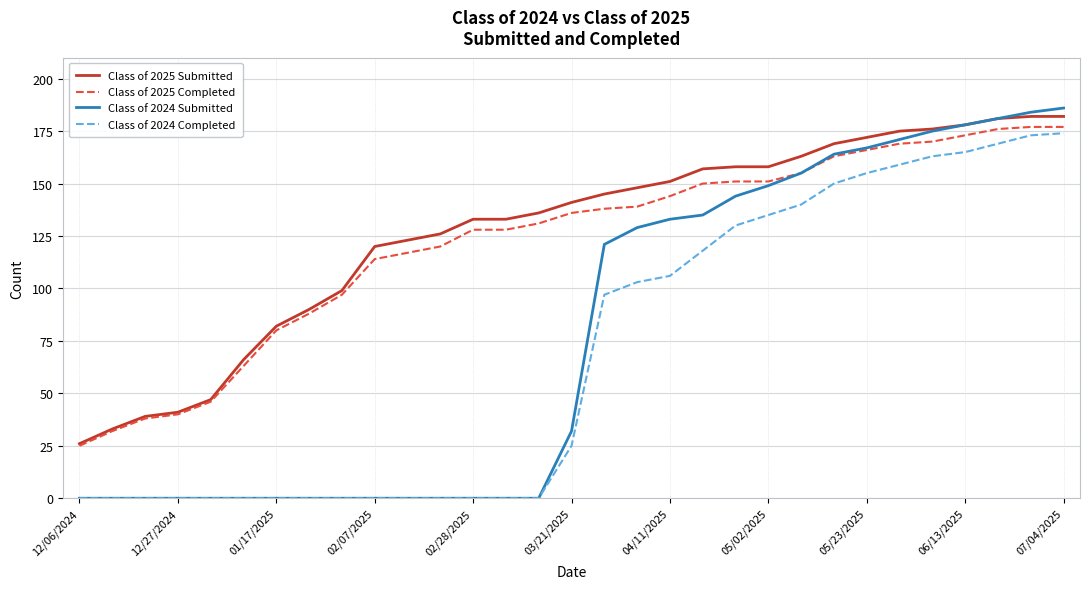

Which series has the largest range (max minus min)?

Class of 2024 Submitted